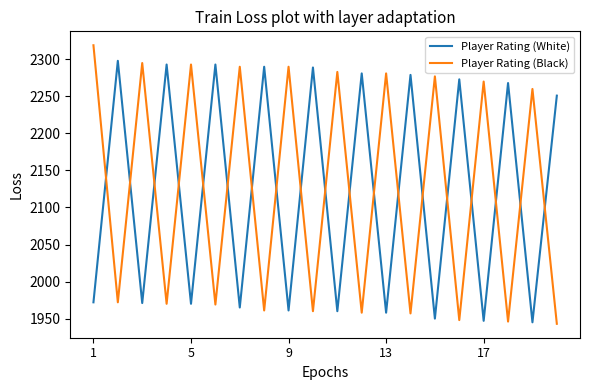

List the series in order of their peak value, highest first.

Player Rating (Black), Player Rating (White)